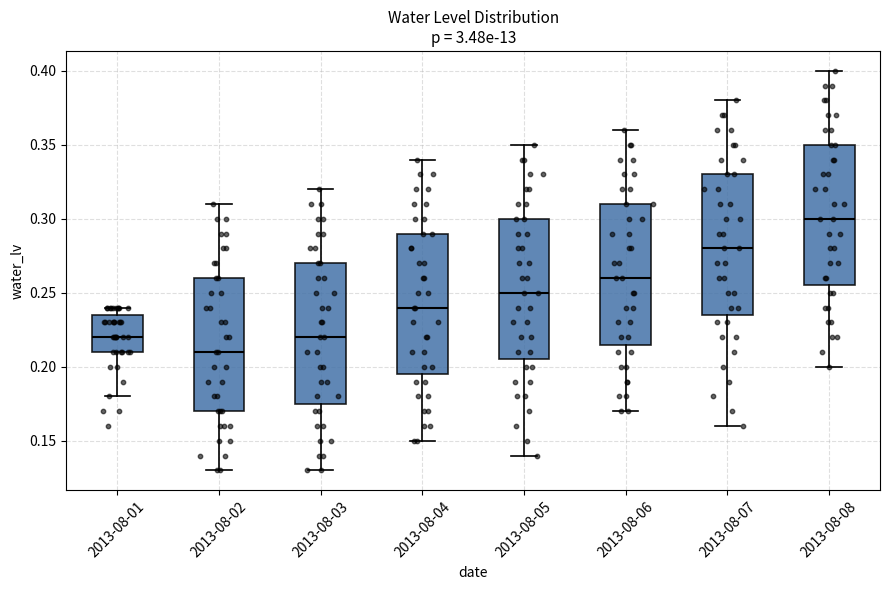

Where does the upper whisker of the box for 2013-08-01 end on the y-axis? The values are not printed on the chart, so give them approximately, as read against the axis.

0.240